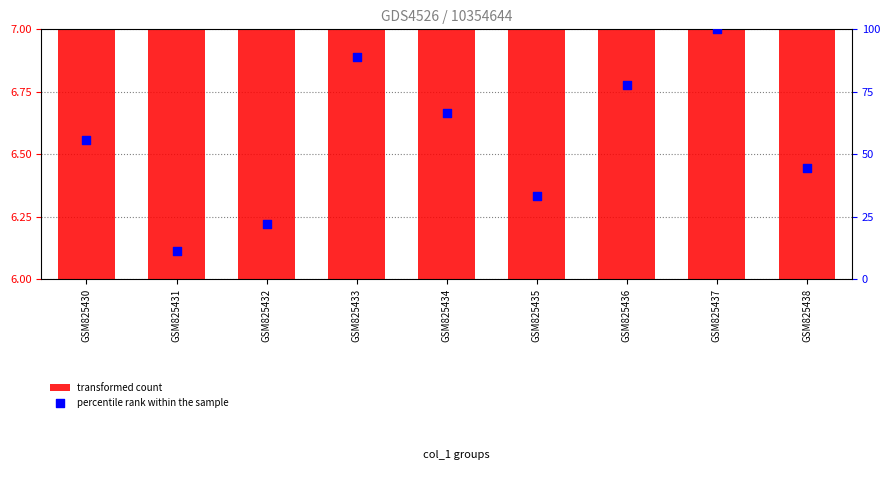

Which series has the largest total across all categories?

percentile rank within the sample